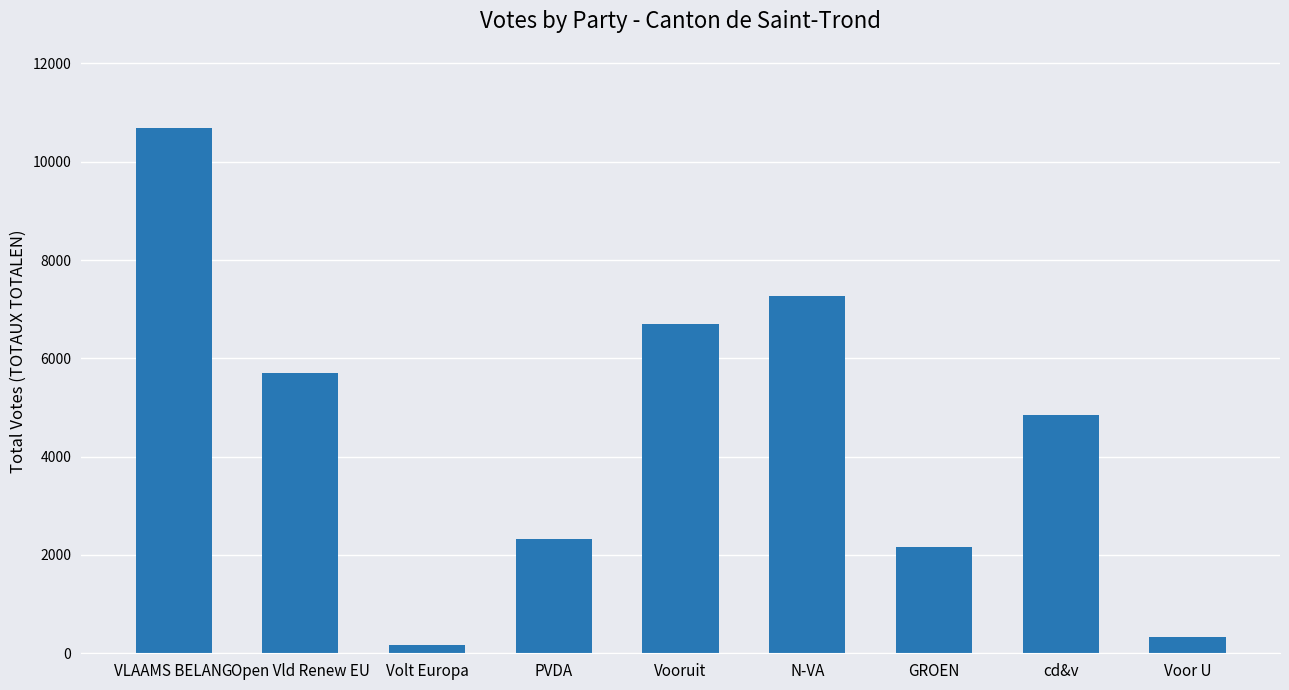

At which label is the value closest to 5432?

Open Vld Renew EU